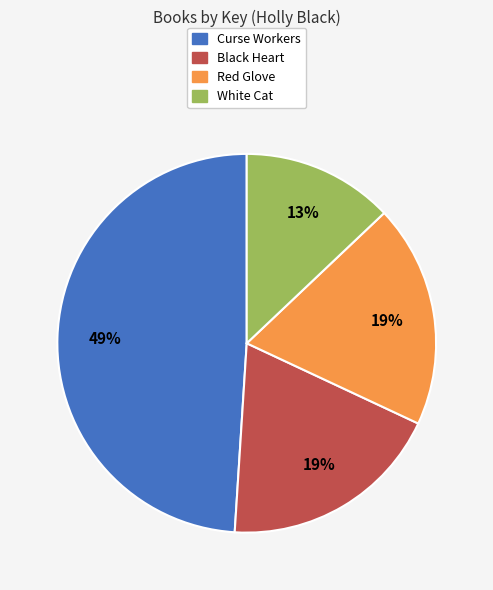

Which has a higher value, Red Glove or White Cat?

Red Glove